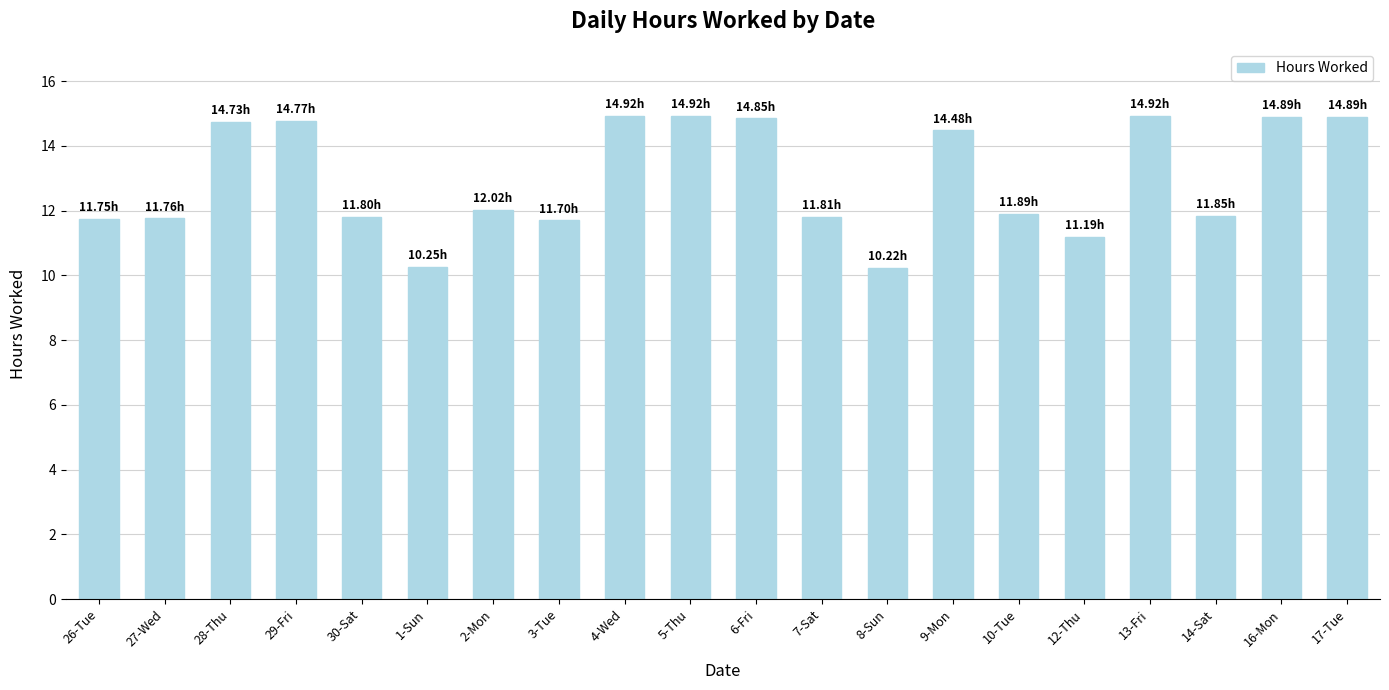

The chart shows a value of 11.8 at 26-Tue. True or false?

True